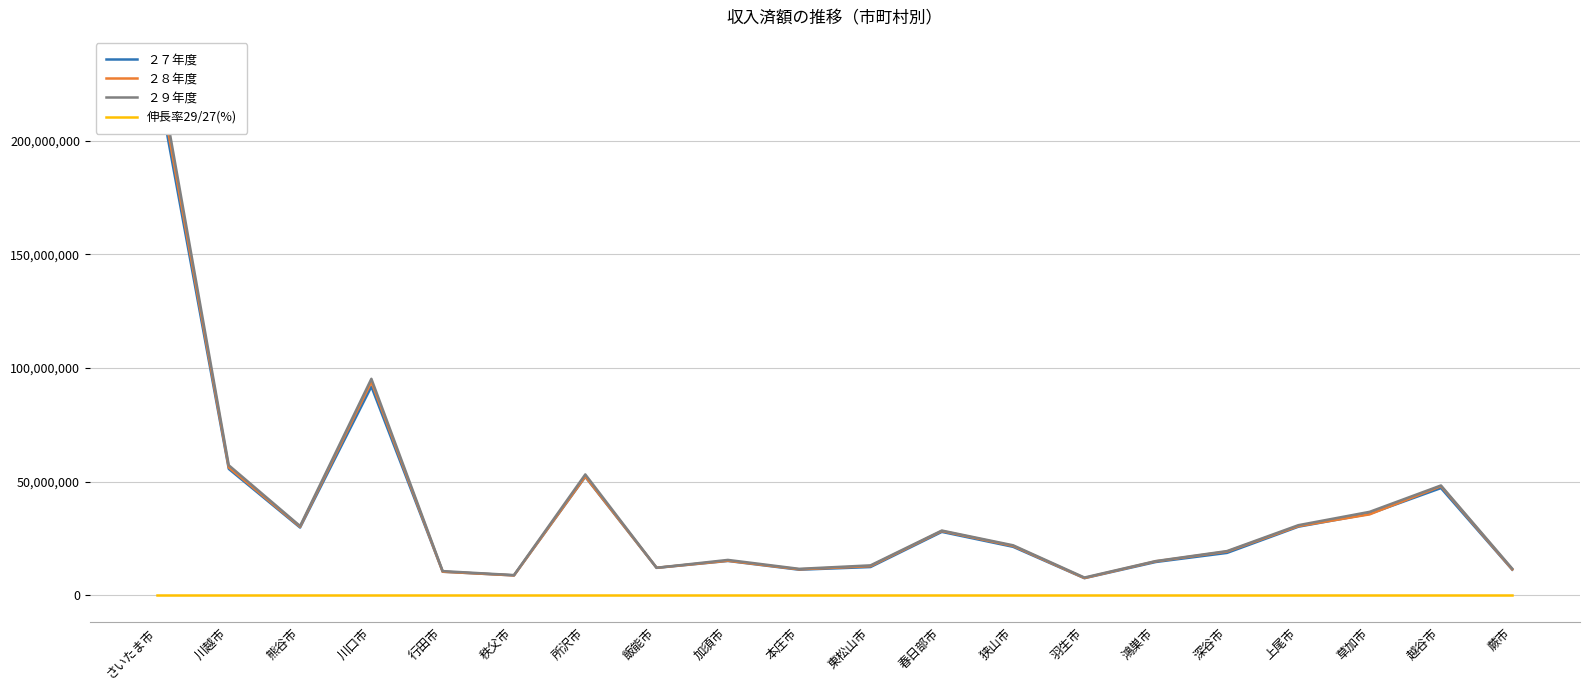

How many series are shown in this chart?

4